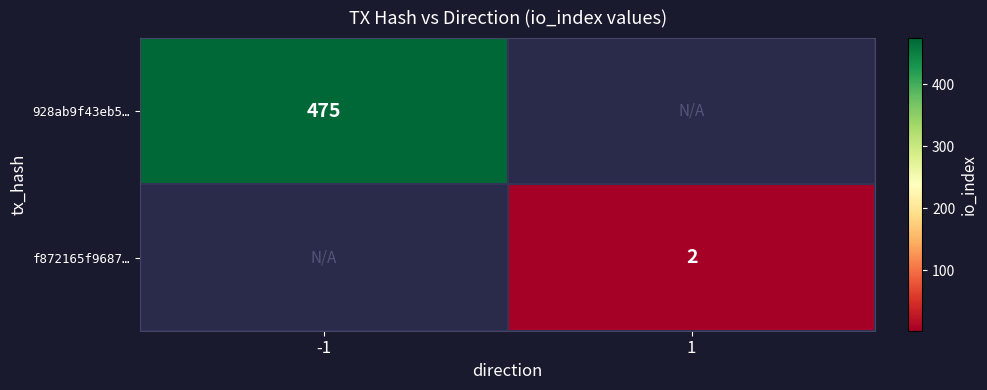

Is it true that 928ab9f43eb5… equals 843 at -1?

False